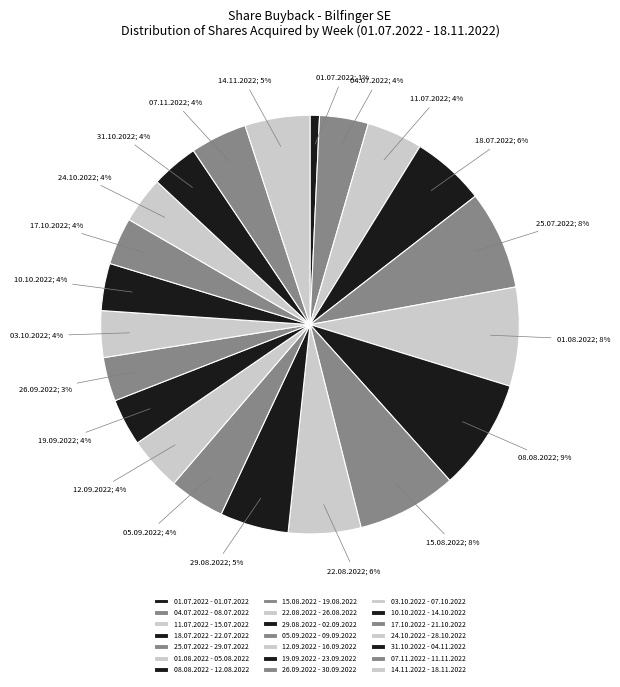

To the nearest percent, what is the difference between the largest and smallest slice percentages?

8%